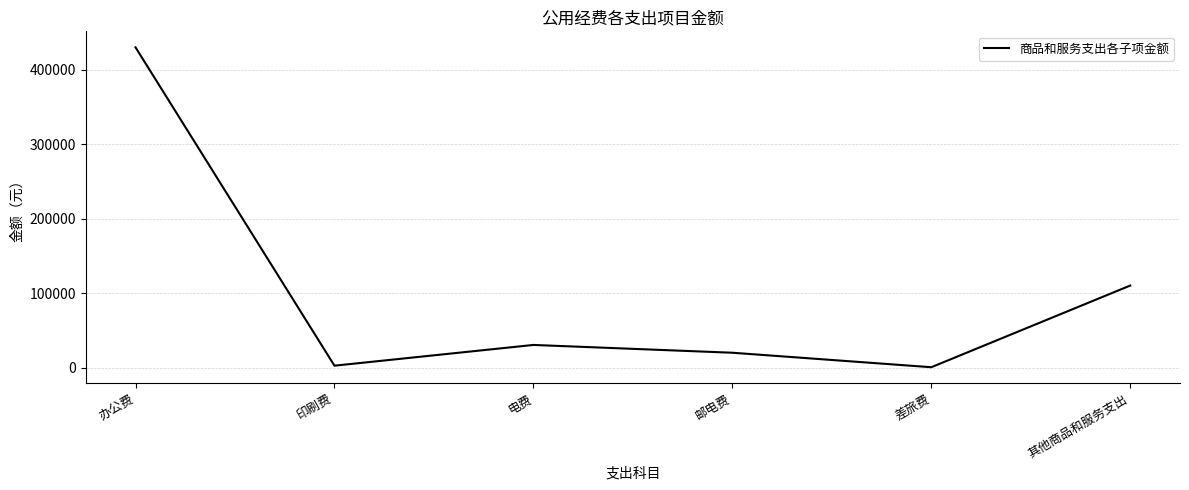

What is the smallest value displayed?

600.0